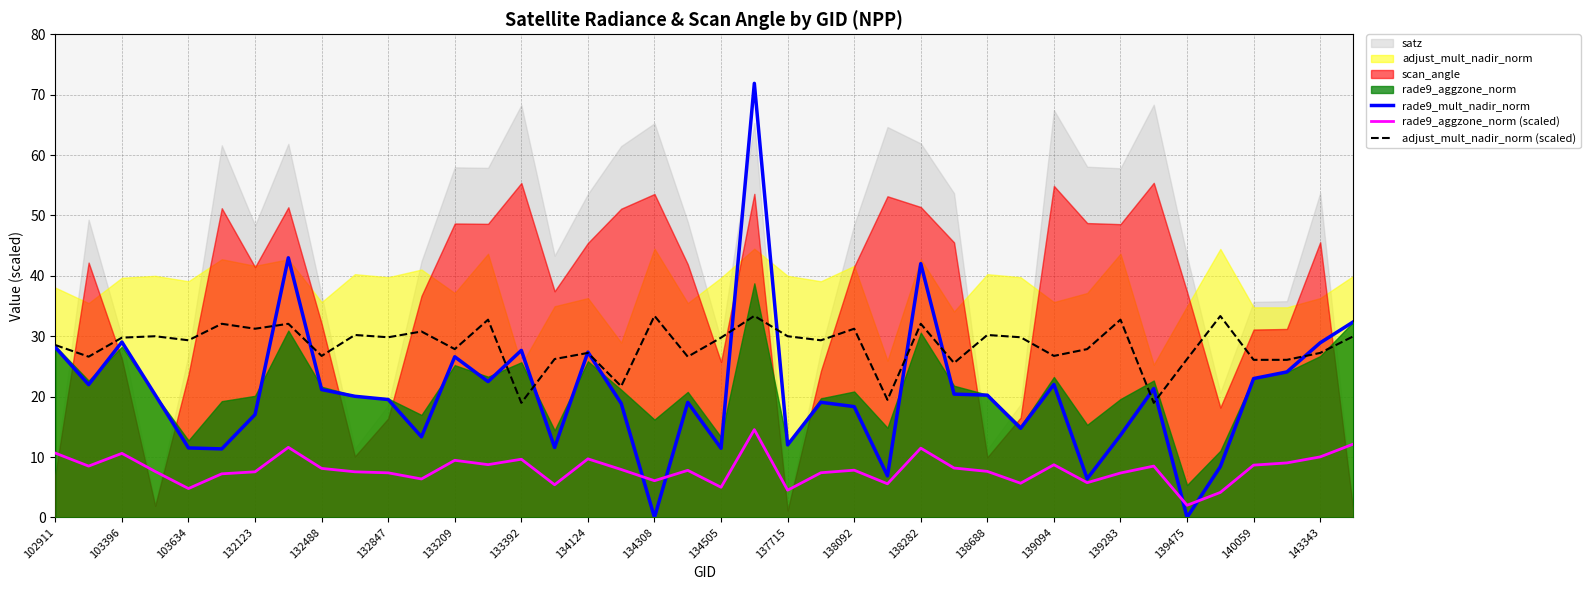

True or false: rade9_aggzone_norm (scaled) and adjust_mult_nadir_norm (scaled) intersect in this chart.

False